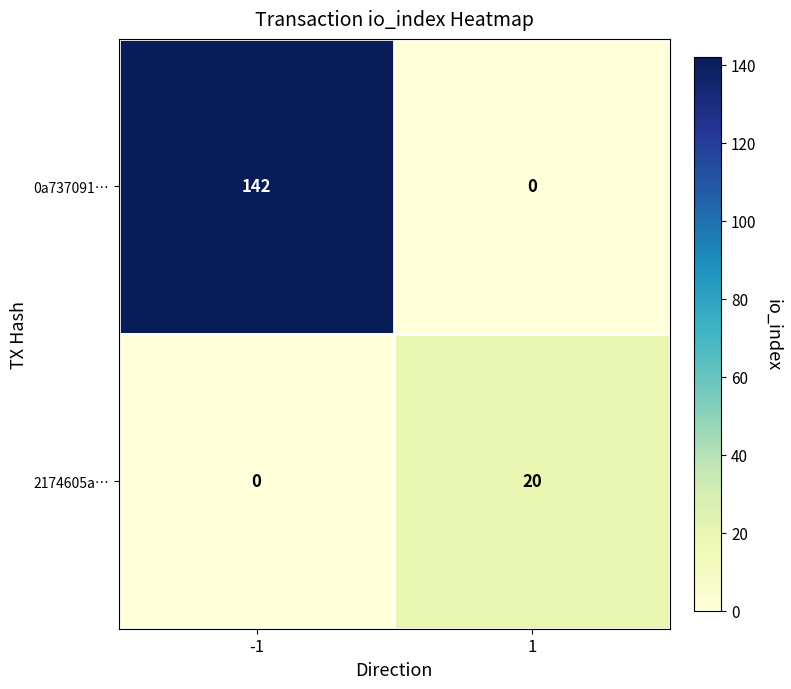

What is the difference between the 0a737091… values at 1 and -1?

142